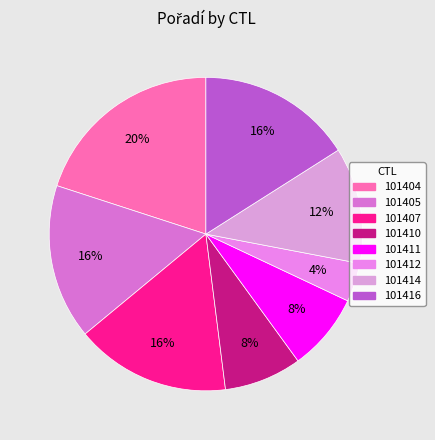

How many segments does this pie chart have?

8